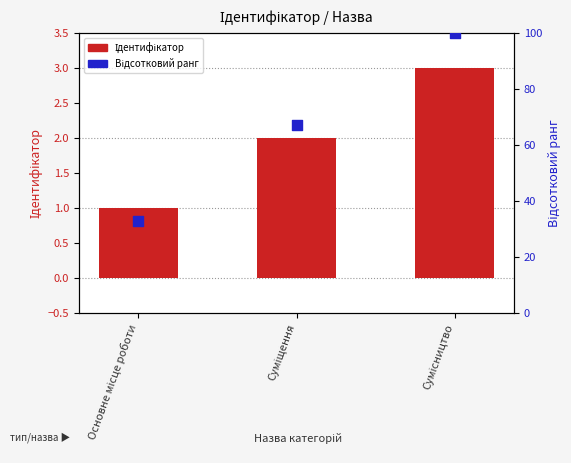

What is the total value across all series at Основне місце роботи?

34